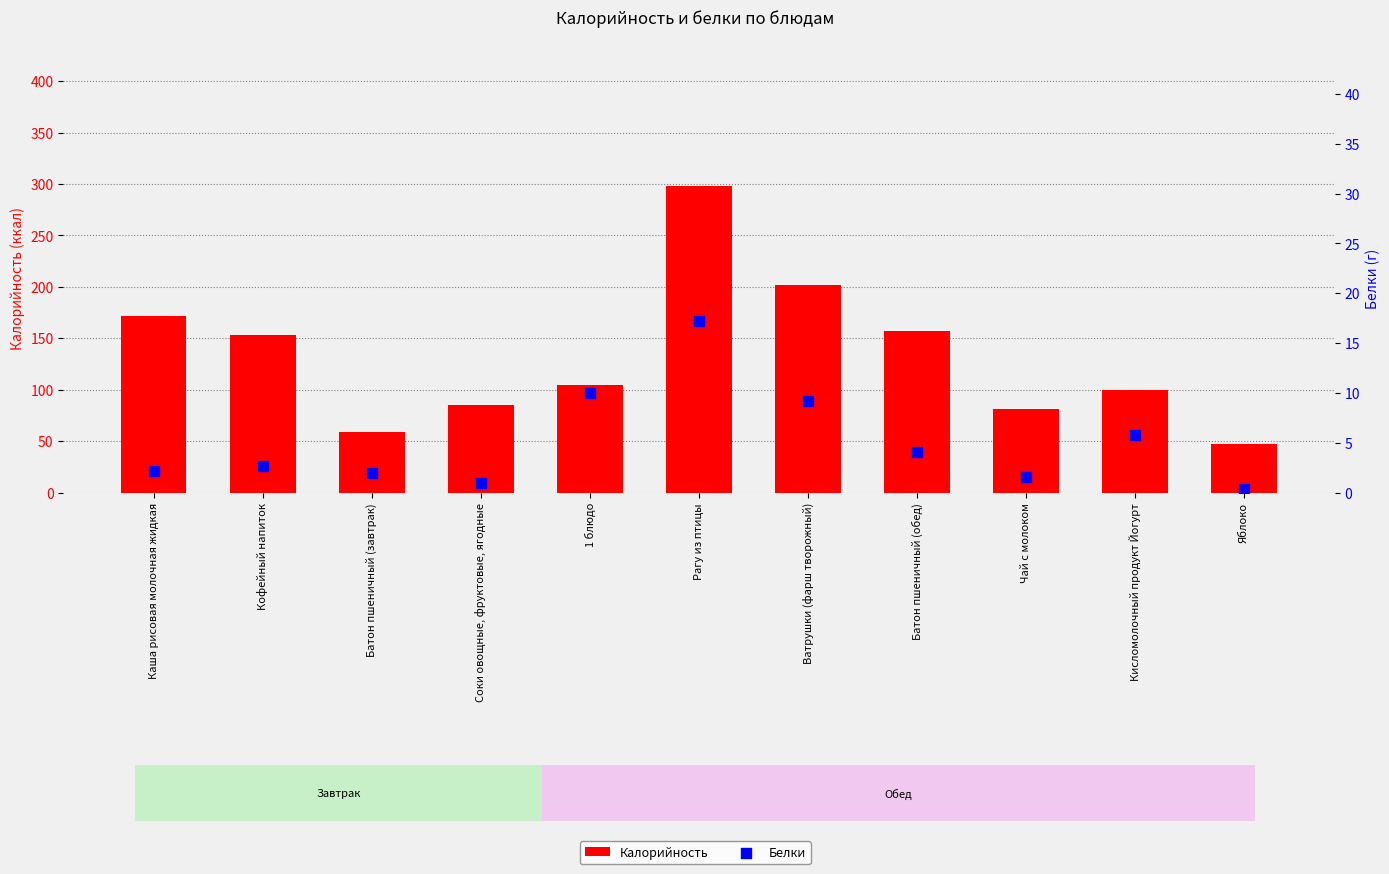

Is the value of Белки at Кисломолочный продукт Йогурт greater than the value of Калорийность at Чай с молоком?

No